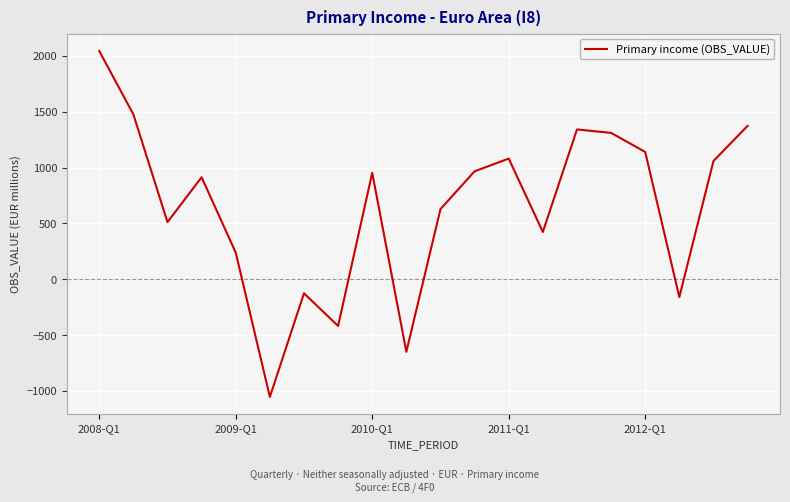

What is the smallest value displayed?

-1053.1